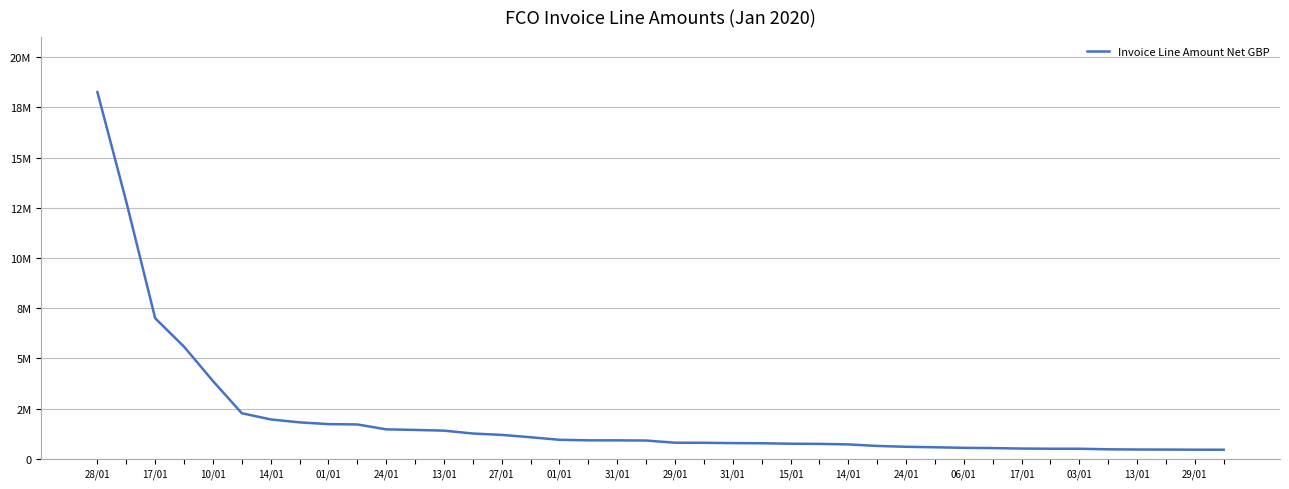

What is the sum of all values?

80542546.4